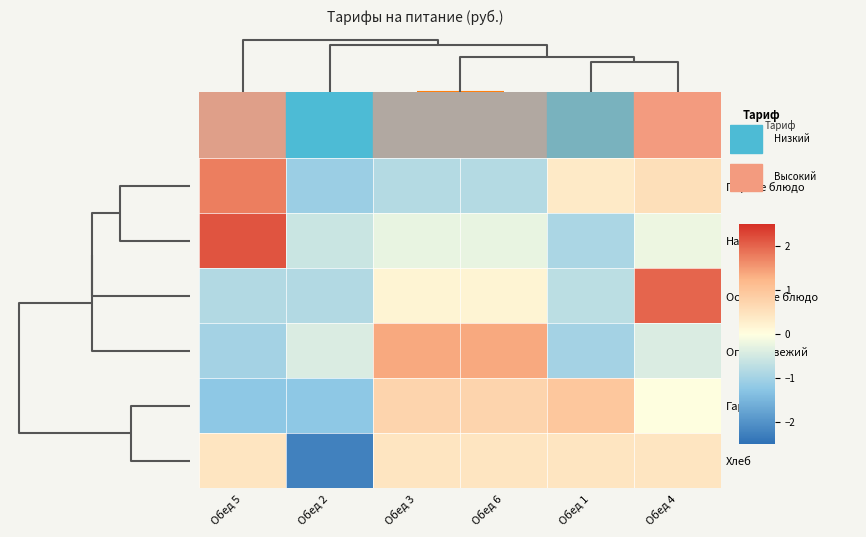

What is the total value across all series at Обед 1?

-0.8